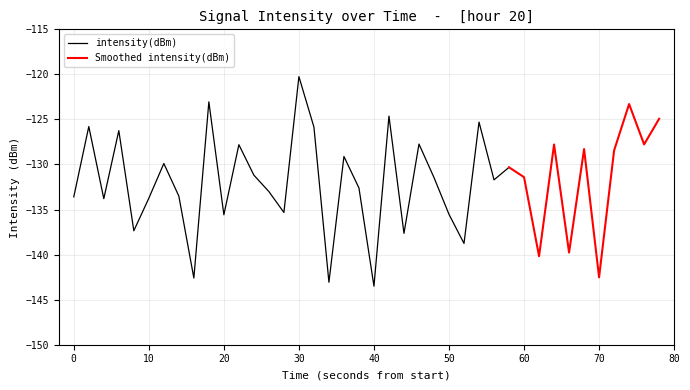

Is it true that the value at 9 is -180.8?

False